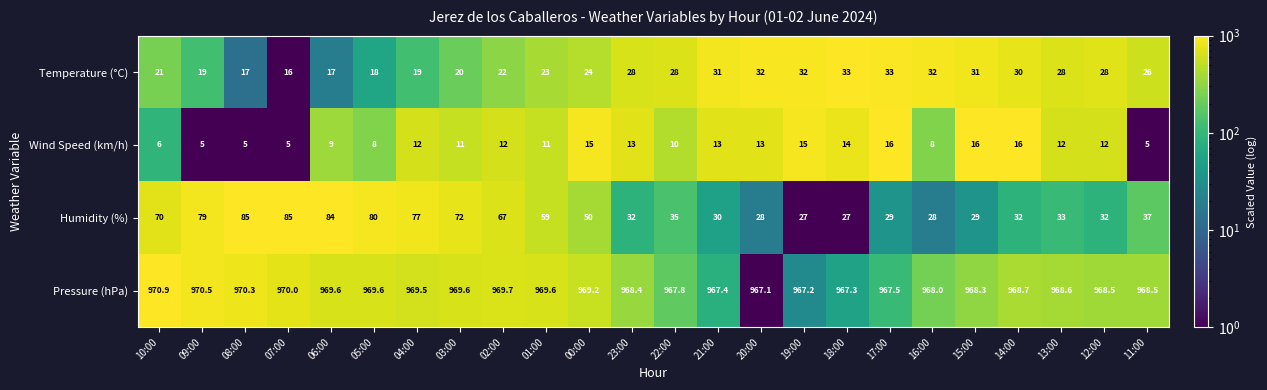

Which category has the highest value across all series?

10:00